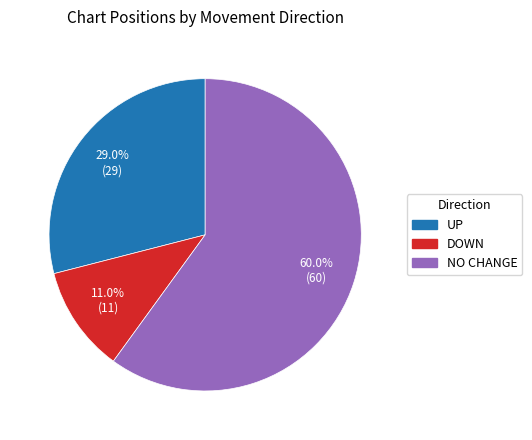

Count the number of slices in the pie.

3